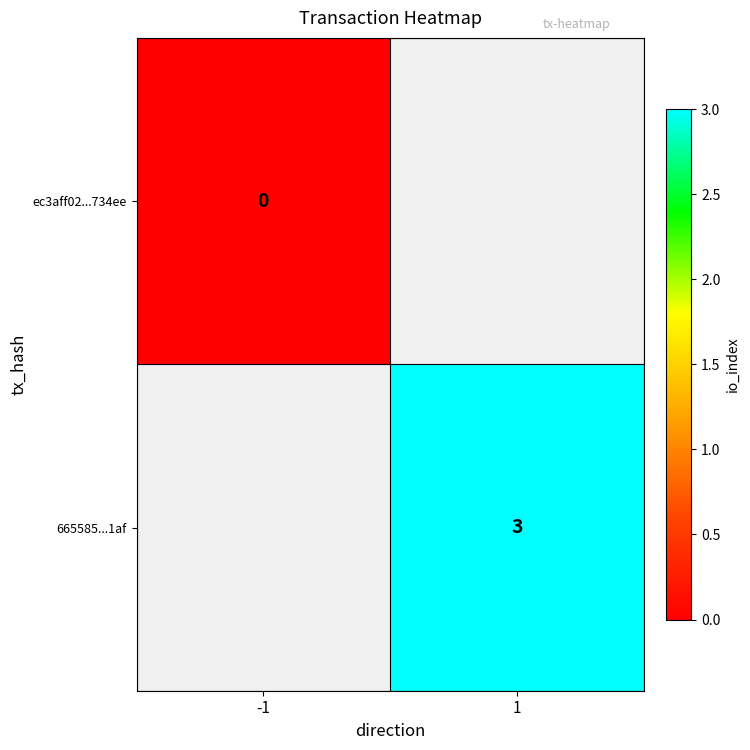

The value of 665585...1af at 1 is 1. True or false?

False